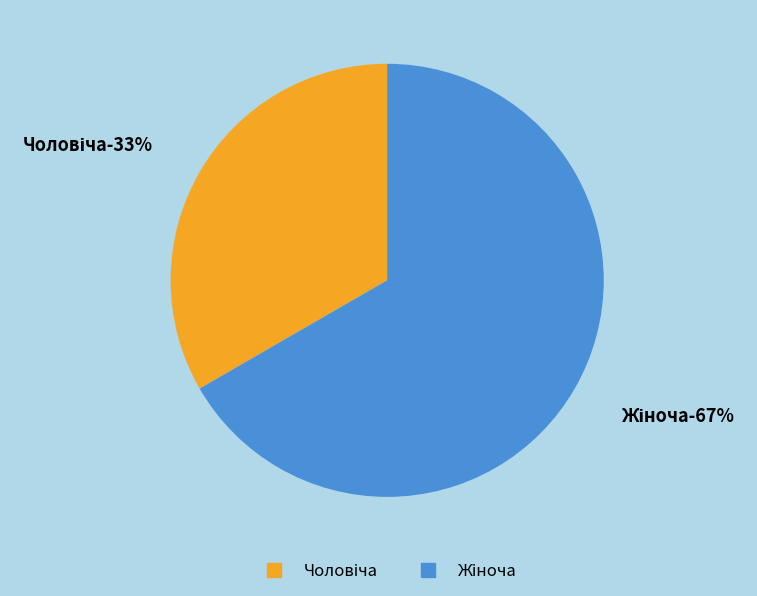

Is it true that Жіноча is 67% of the pie?

True